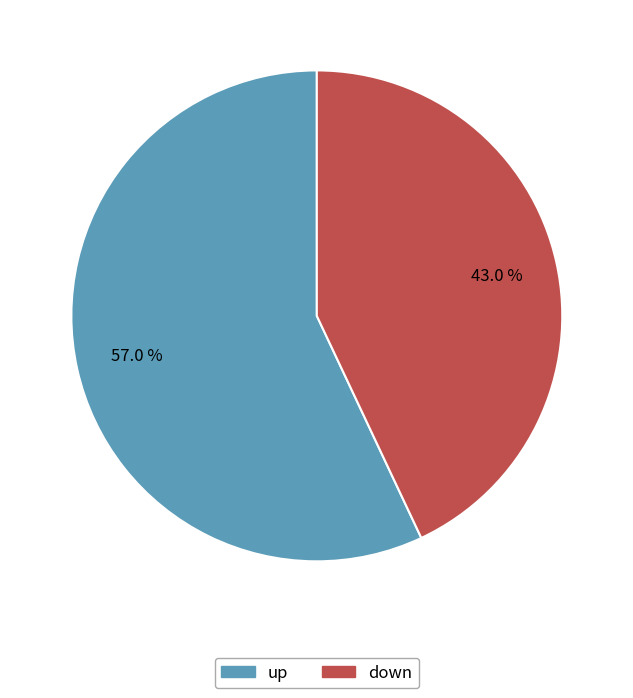

What is the smallest slice in the pie chart?

down